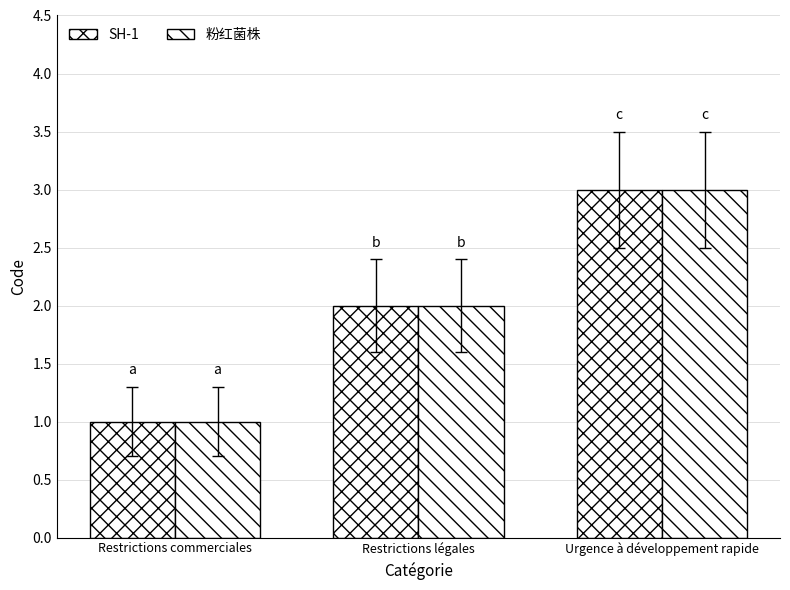

How many series are shown in this chart?

2